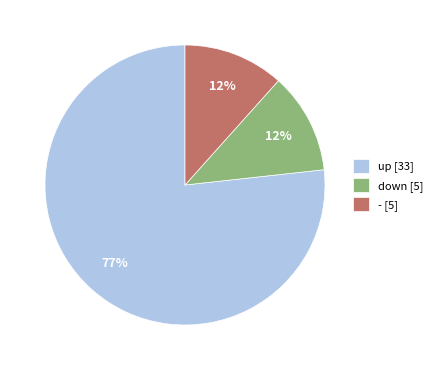

Is the sum of - [5] and down [5] greater than half?

No